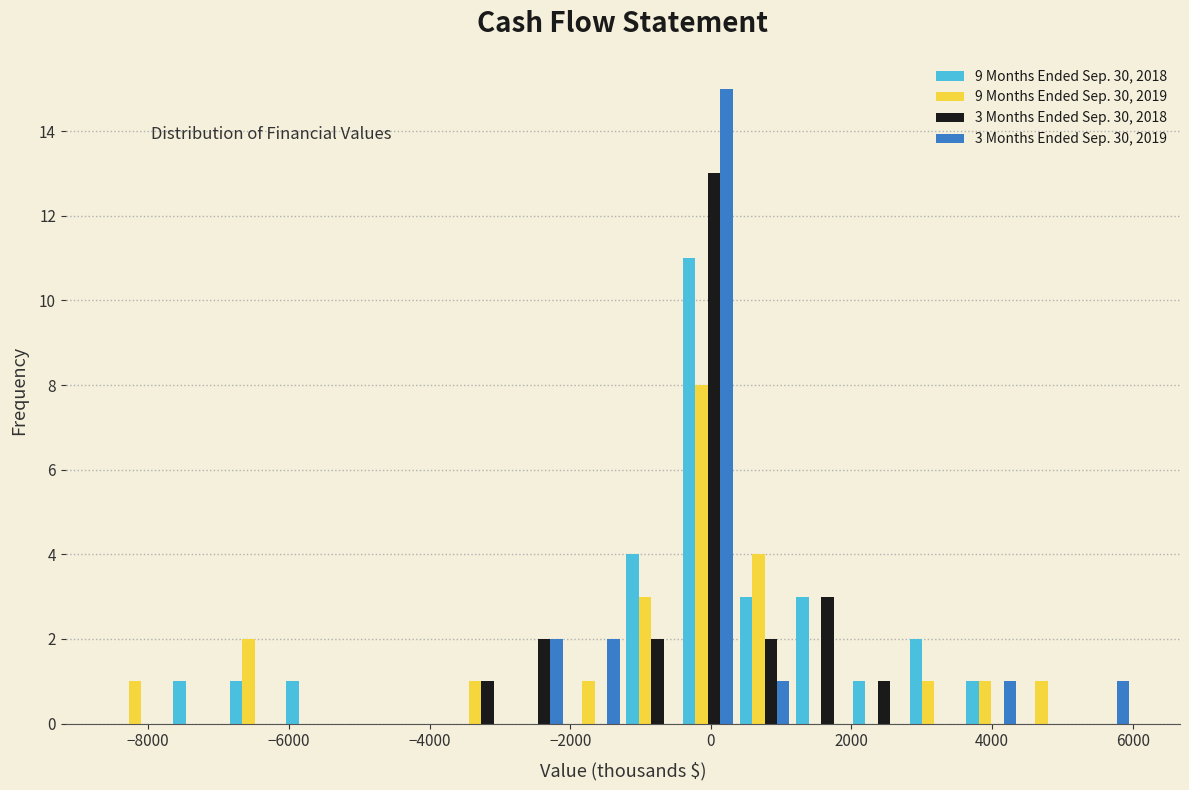

In the 3 Months Ended Sep. 30, 2018 series, which range on the x-axis has the tallest bar?

-400 to 400